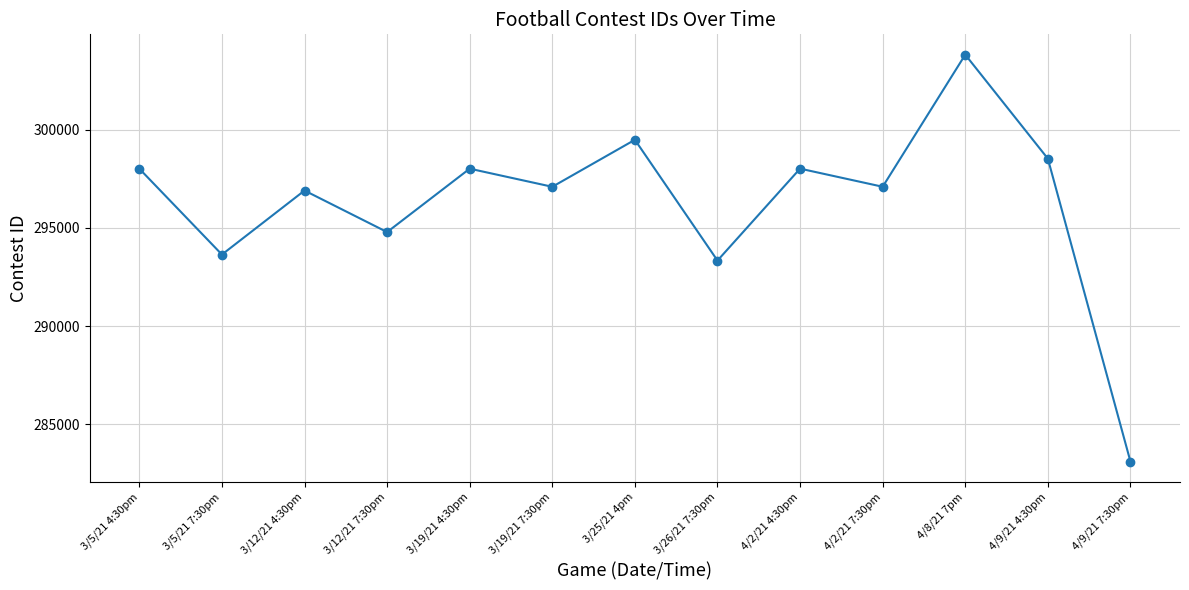

Which category has the highest value across all series?

4/8/21 7pm